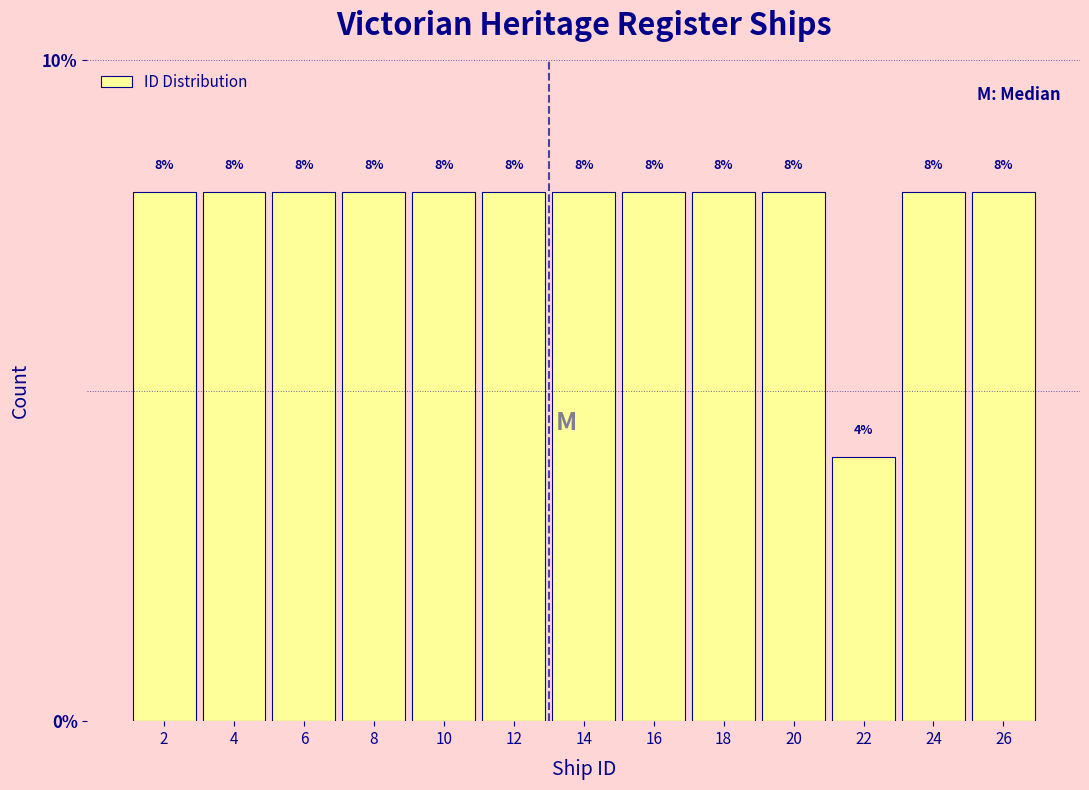

Reading left to right, list every bar in this chart as the range it spans on the x-axis followed by its height.

1 to 3: 8
3 to 5: 8
5 to 7: 8
7 to 9: 8
9 to 11: 8
11 to 13: 8
13 to 15: 8
15 to 17: 8
17 to 19: 8
19 to 21: 8
21 to 23: 4
23 to 25: 8
25 to 27: 8